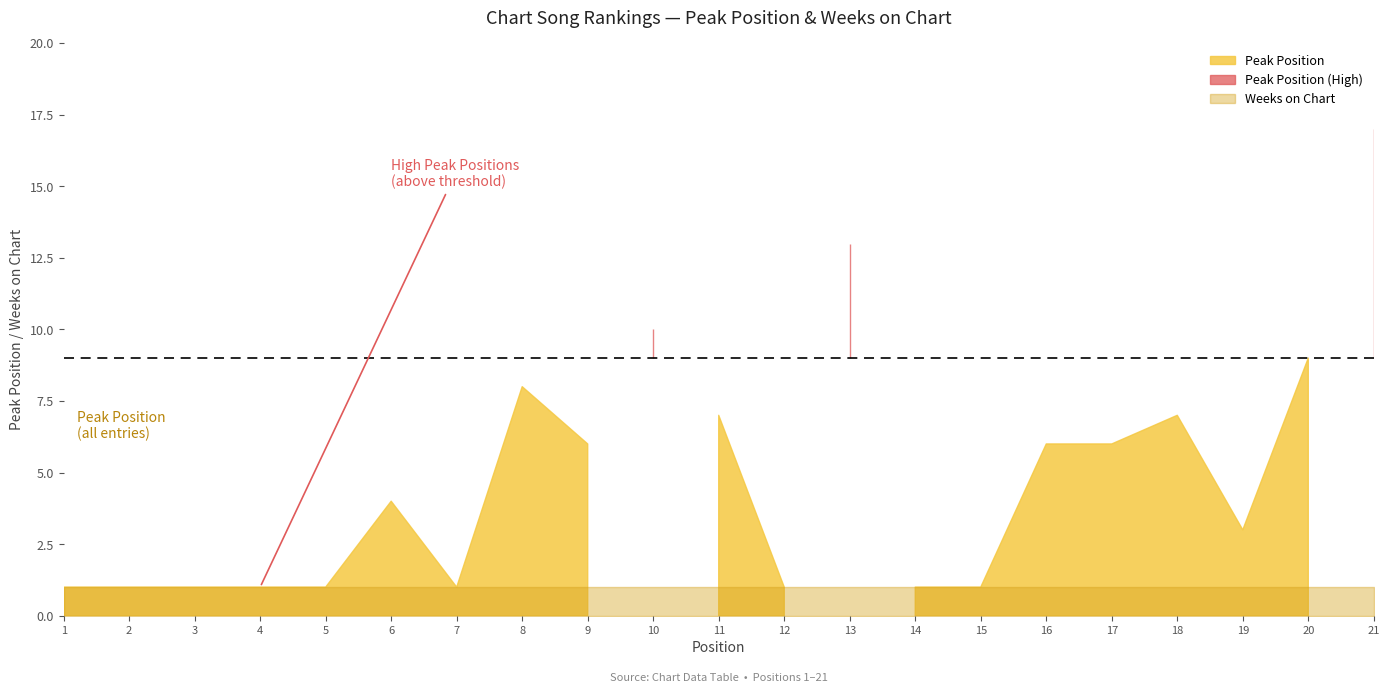

True or false: Peak Position has a value of 10 at 9.

False